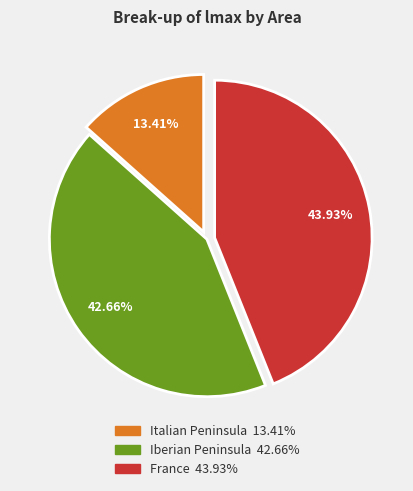

Does any single category account for the majority?

No